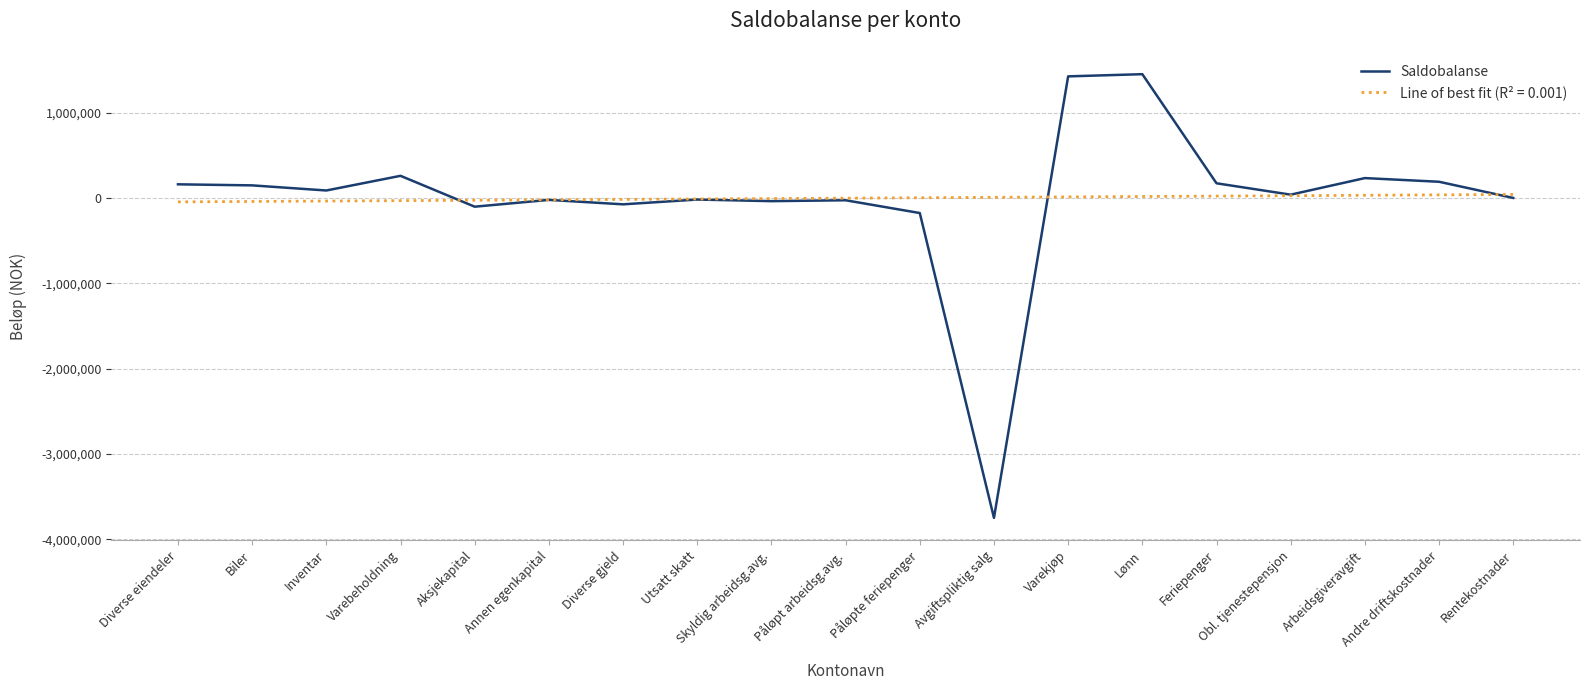

Which category has the lowest value in the Saldobalanse series?

Avgiftspliktig salg